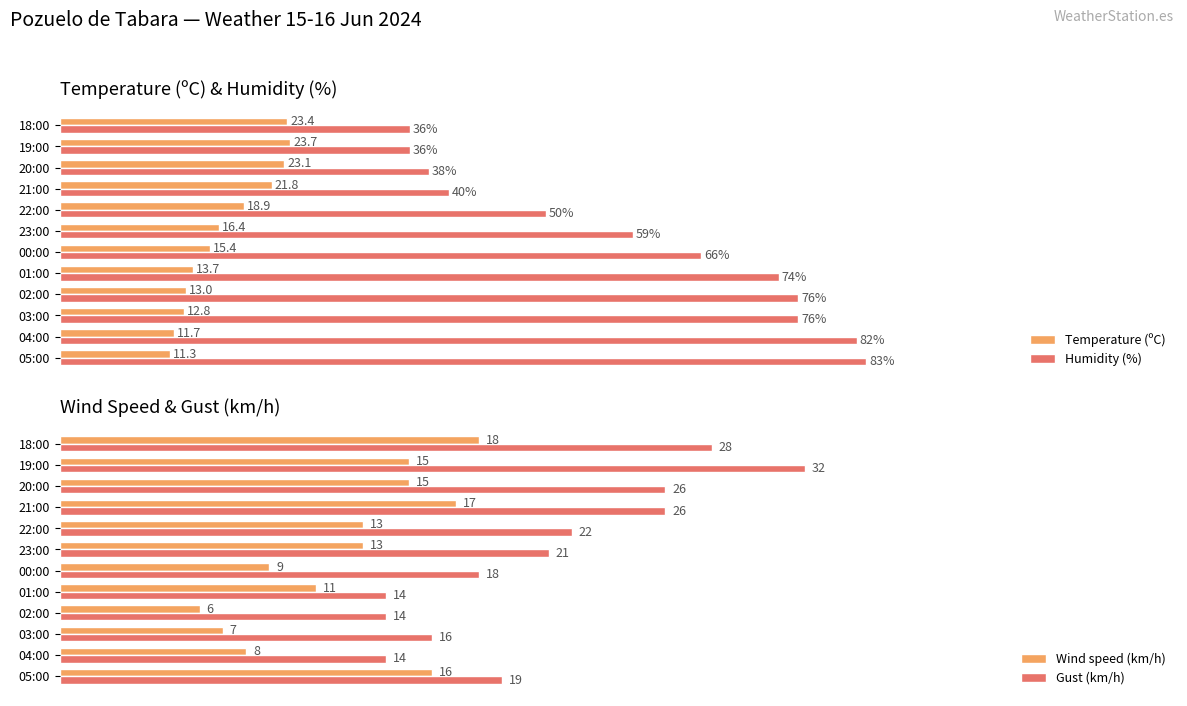

How many categories are shown in the chart?

12